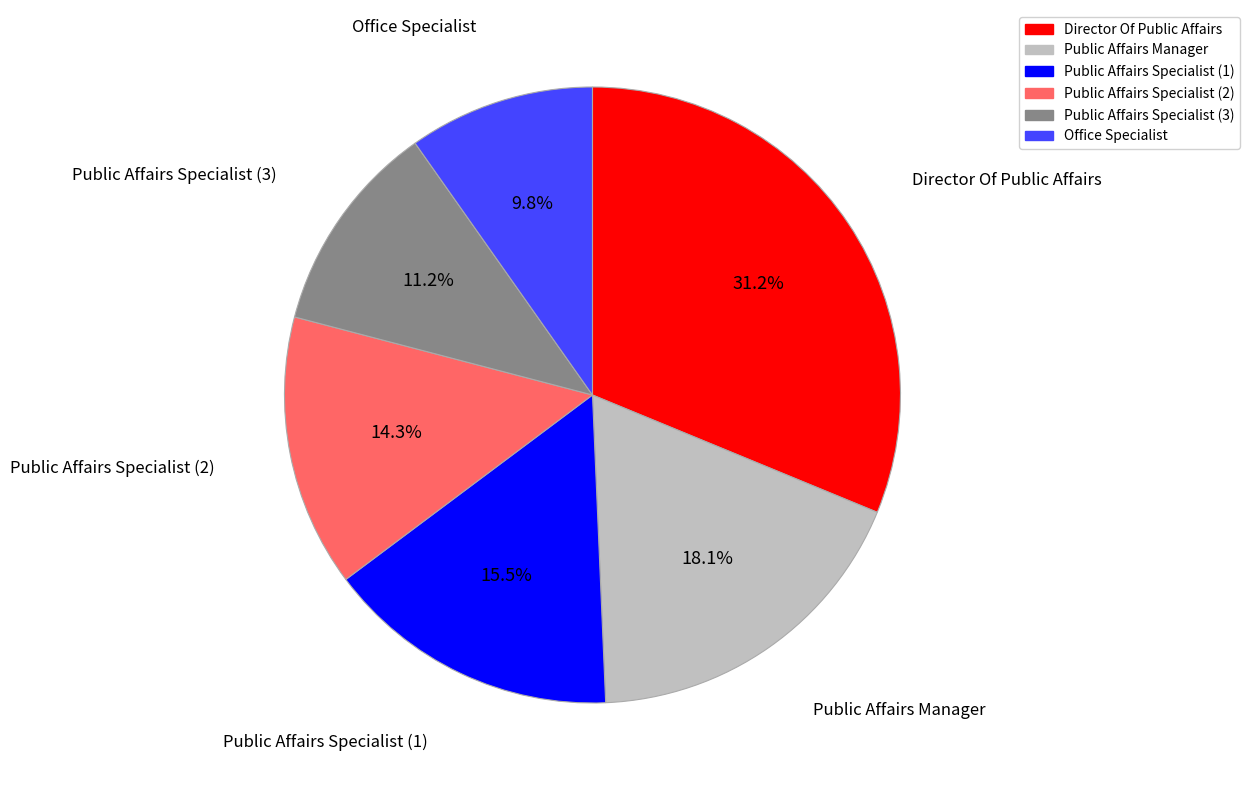

Is there any slice that represents more than half of the pie?

No